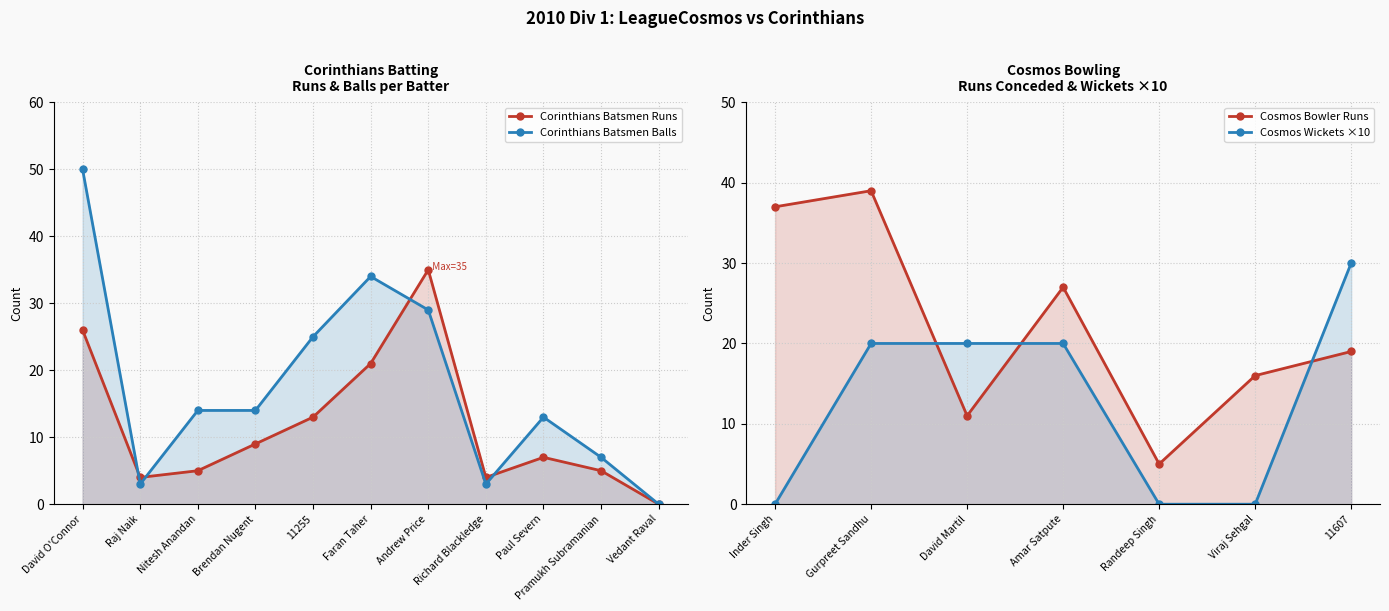

What is the label of the 5th point from the left?

11255